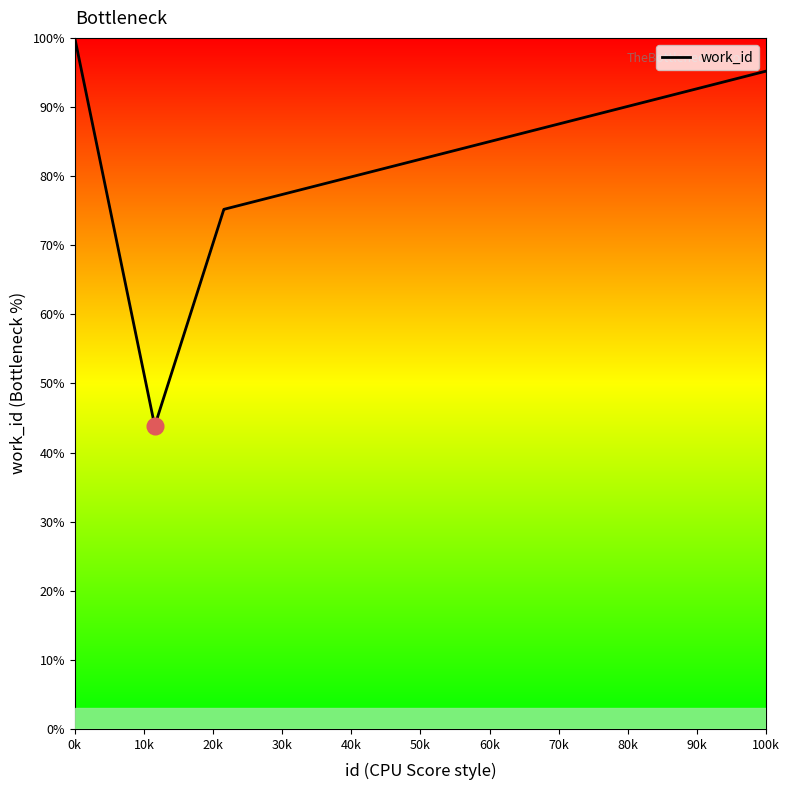

What is the difference between the maximum and second lowest values?

24.8